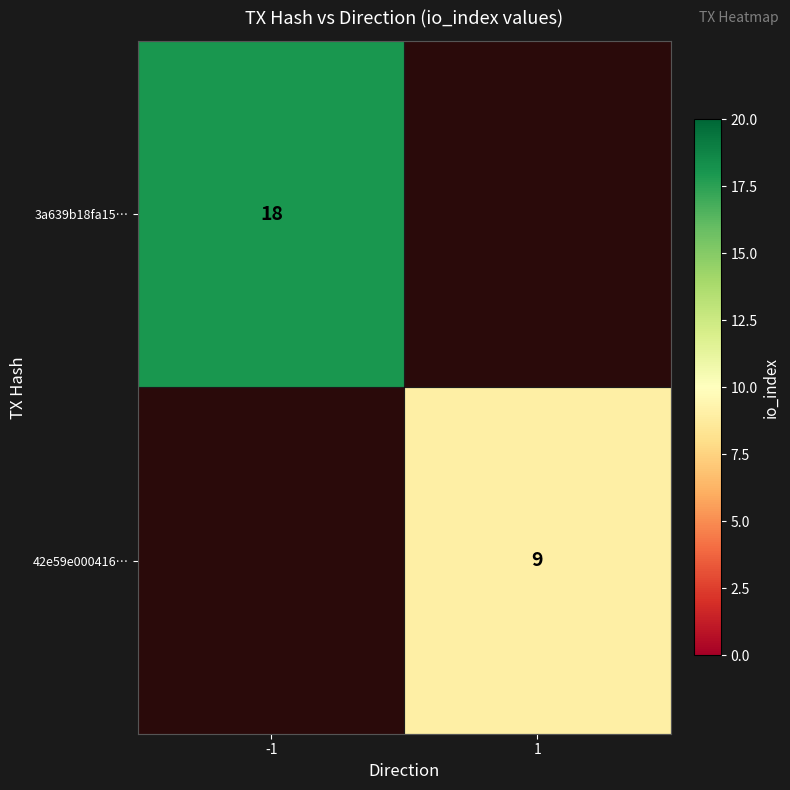

Count the number of data series in this chart.

2